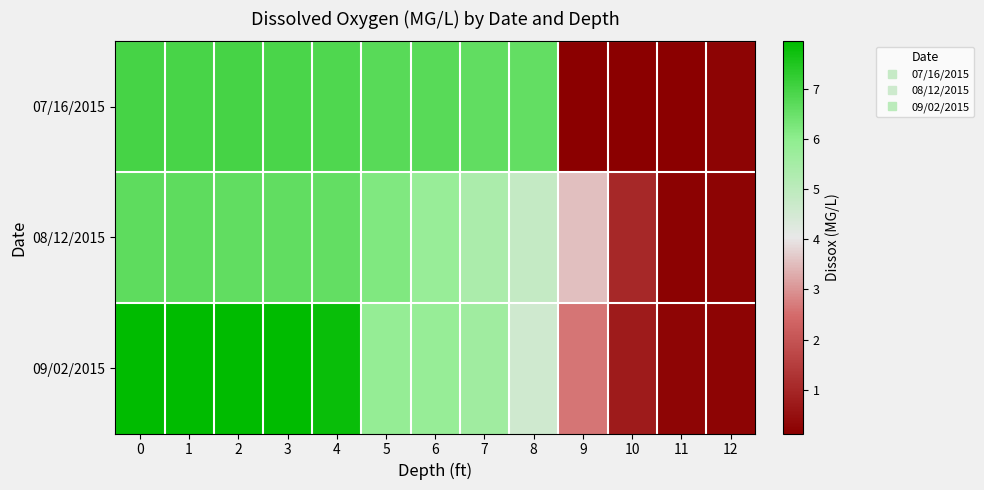

Reading left to right, list all the values displayed in this chart.

07/16/2015: 0=7.0	1=7.0	2=7.0	3=6.9	4=6.8	5=6.7	6=6.7	7=6.6	8=6.6	9=0.1	10=0.1	11=0.1	12=0.2
08/12/2015: 0=6.7	1=6.6	2=6.6	3=6.6	4=6.6	5=6.2	6=5.8	7=5.3	8=4.8	9=3.5	10=1.0	11=0.2	12=0.2
09/02/2015: 0=7.9	1=7.9	2=7.9	3=7.9	4=7.8	5=5.8	6=5.8	7=5.6	8=4.6	9=2.6	10=0.8	11=0.3	12=0.2